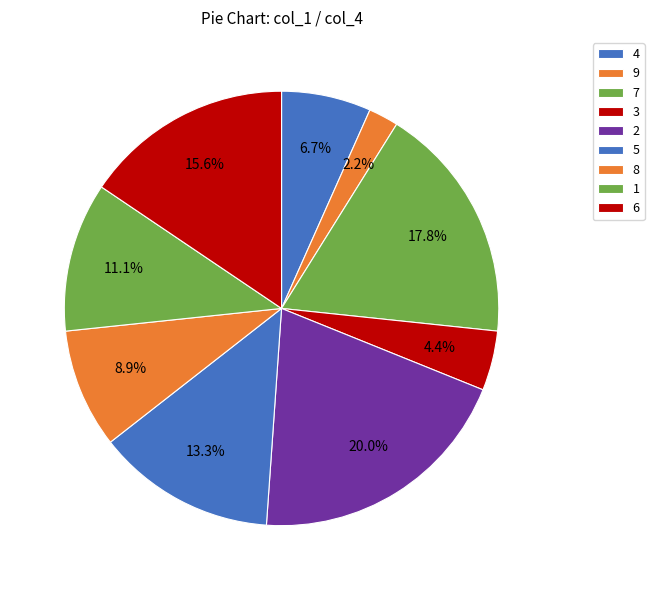

How many segments does this pie chart have?

9